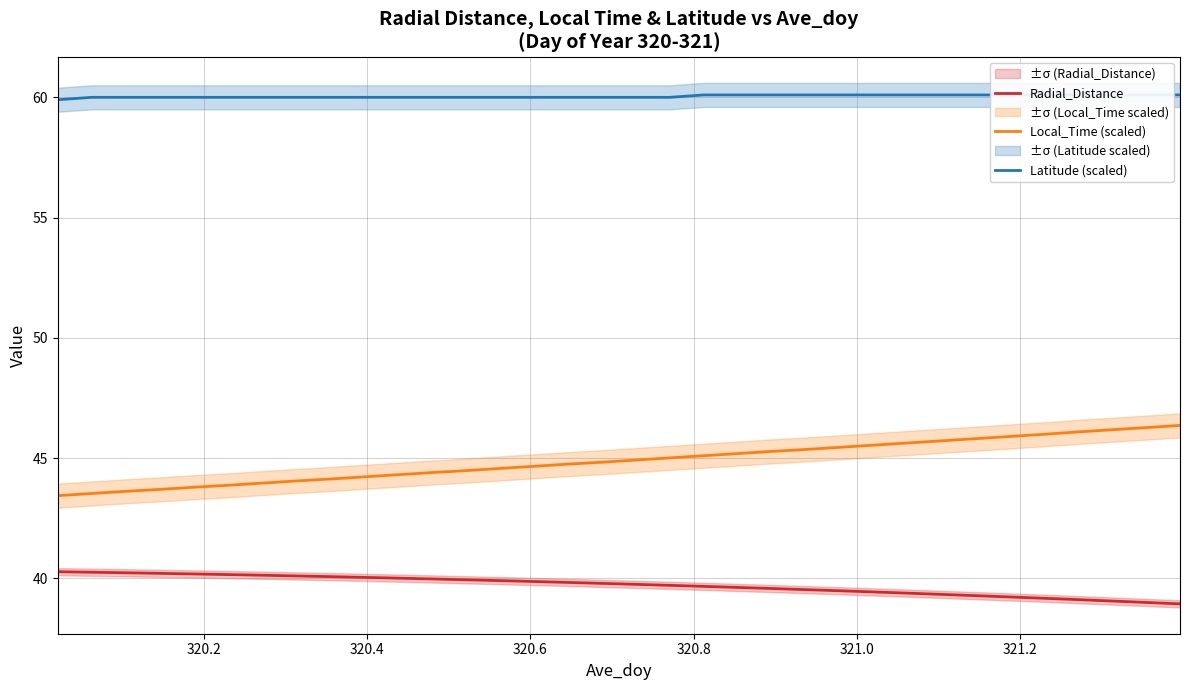

What is the minimum value for Local_Time (scaled)?

43.4